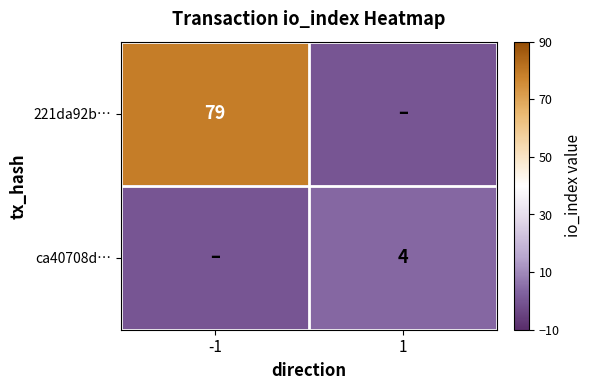

True or false: 221da92b… has a value of 136 at -1.

False